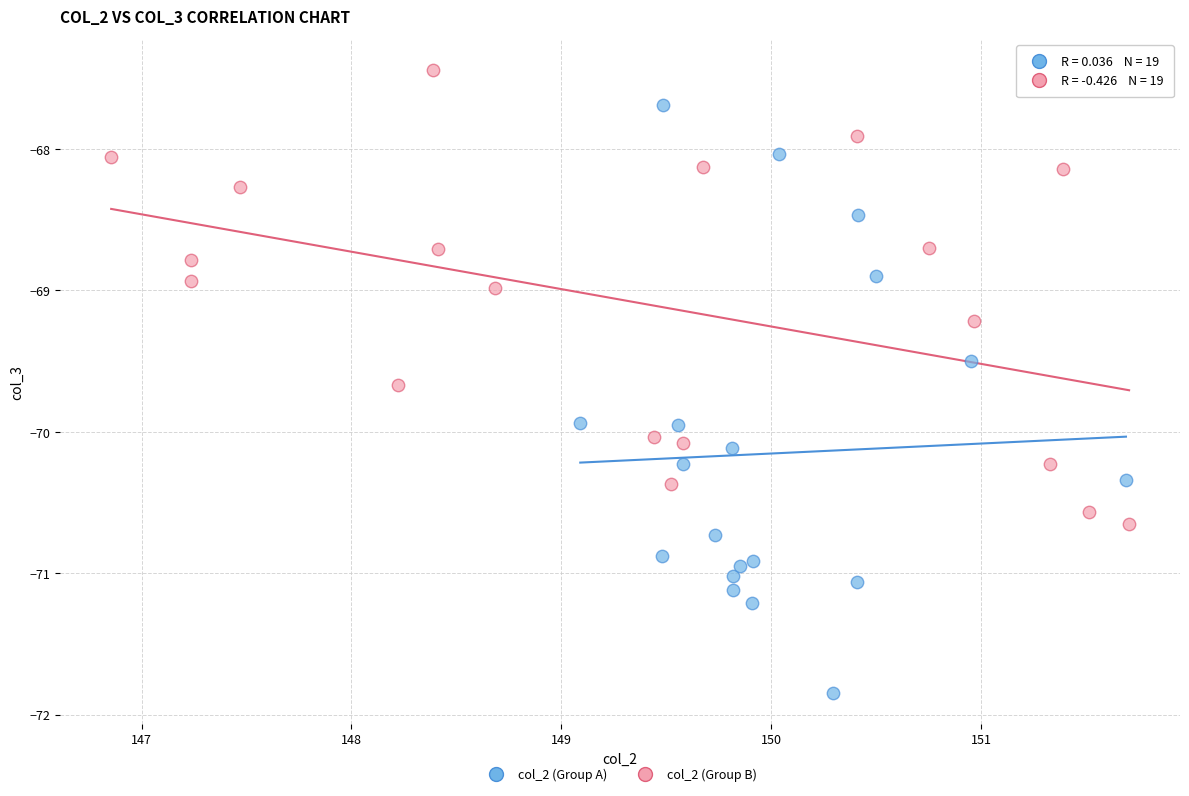

Which series contains the highest Y value?

col_2 (Group B)